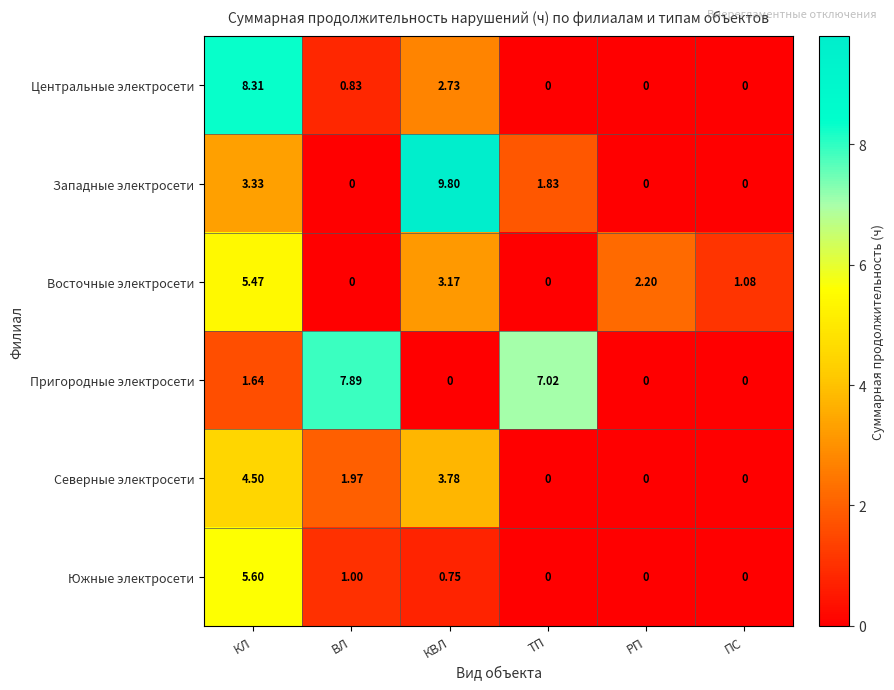

At which category is the sum across all series the highest?

КЛ